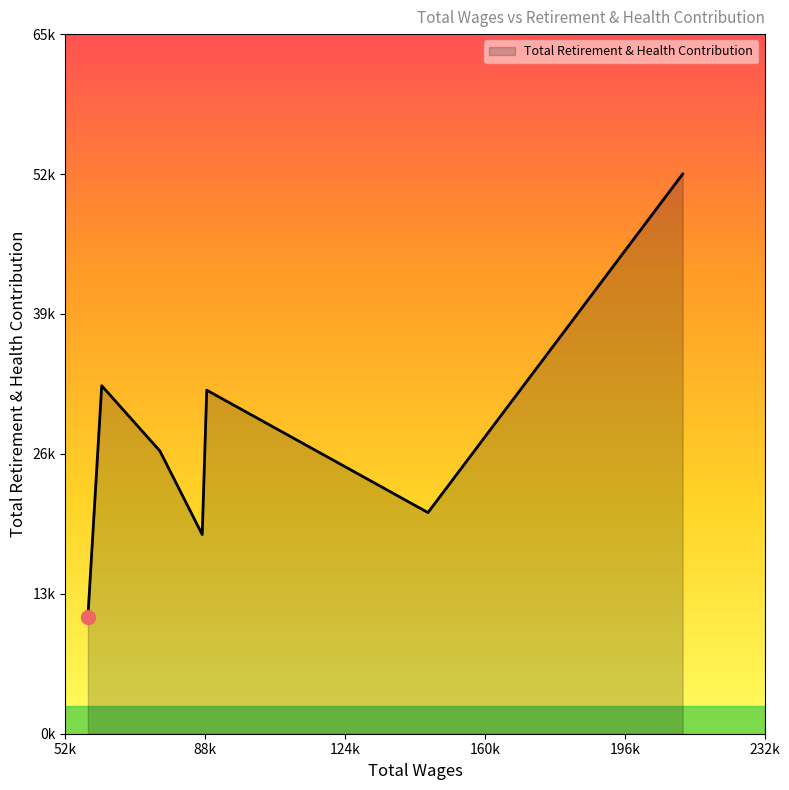

How many lines are shown in the chart?

1